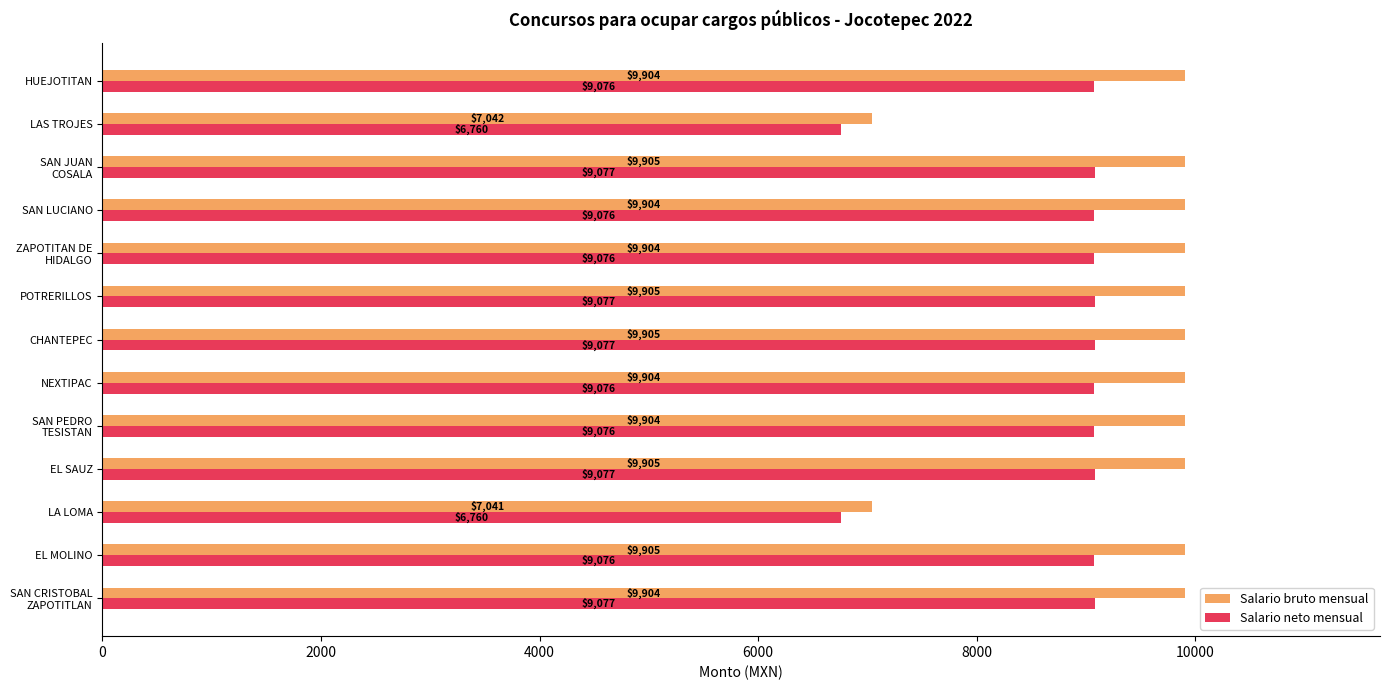

What is the maximum value shown in the chart?

9905